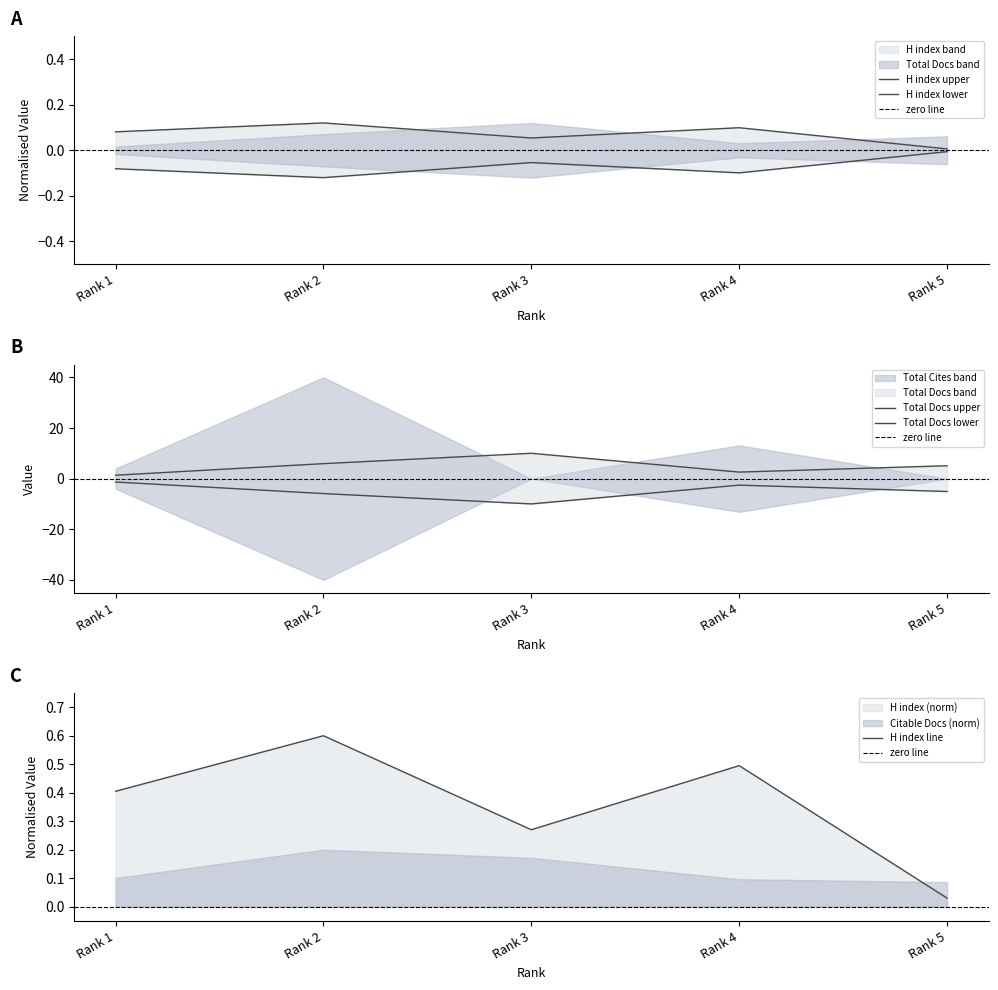

Which series has the largest range (max minus min)?

Total Docs. (3years)